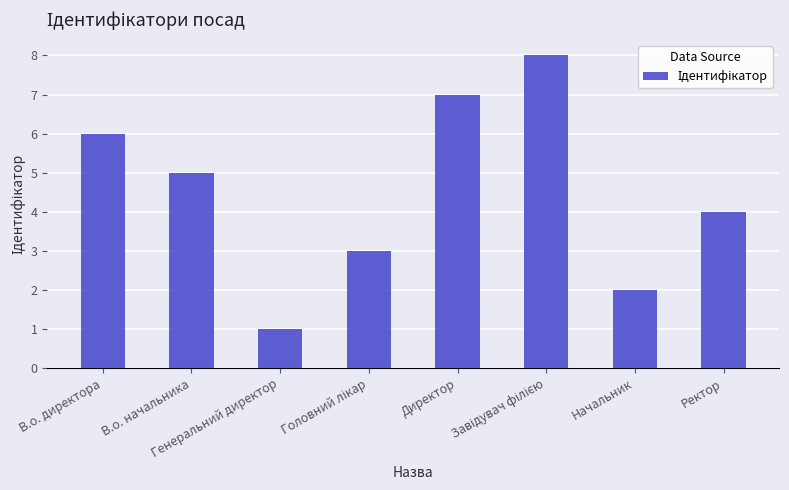

What is the sum of all values?

36